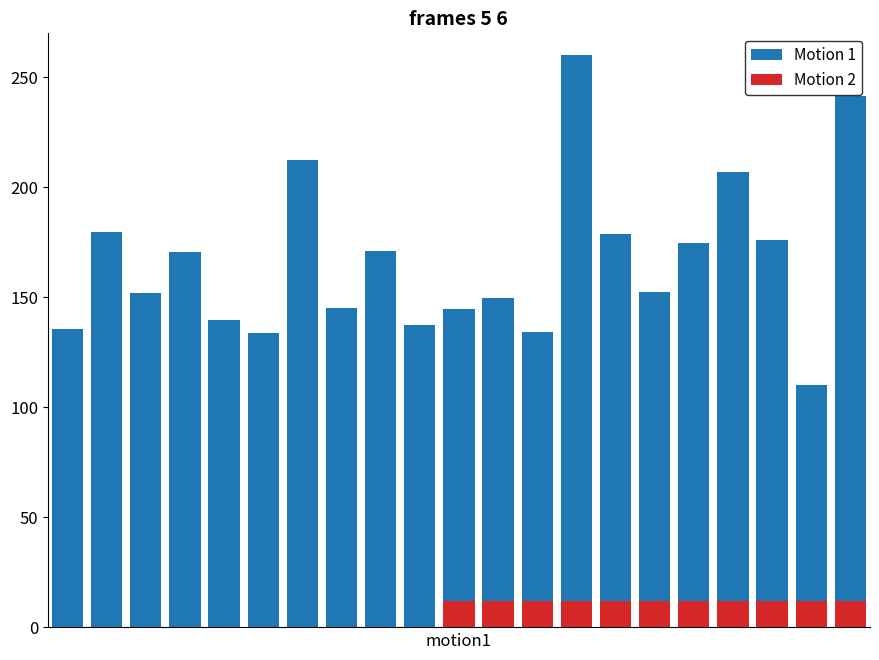

How many values in Motion 2 are above zero?

11